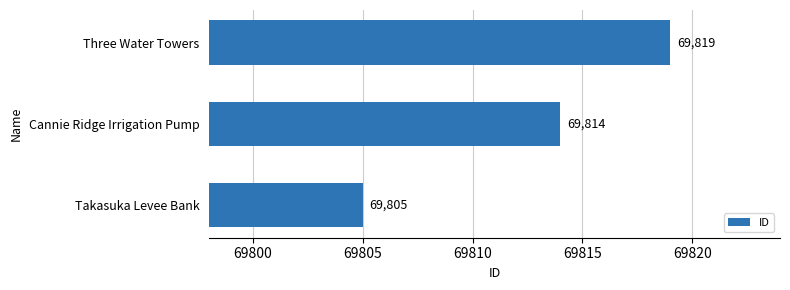

How many values are between 69805 and 69819?

3